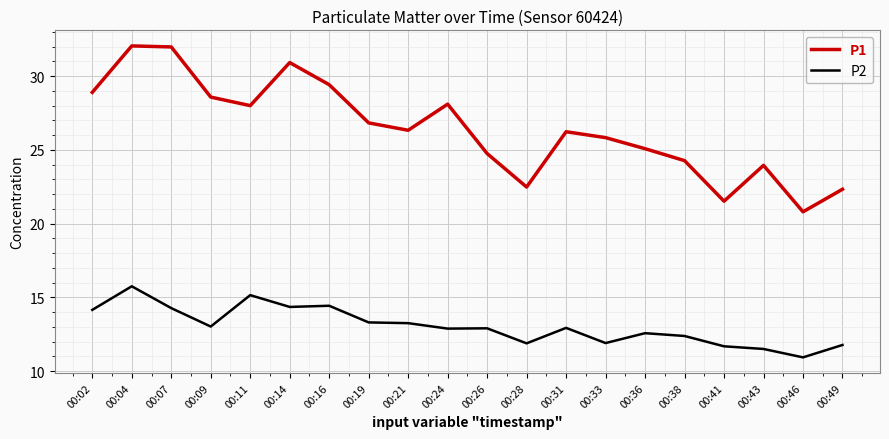

At 00:26, list the series in order from largest to smallest.

P1, P2